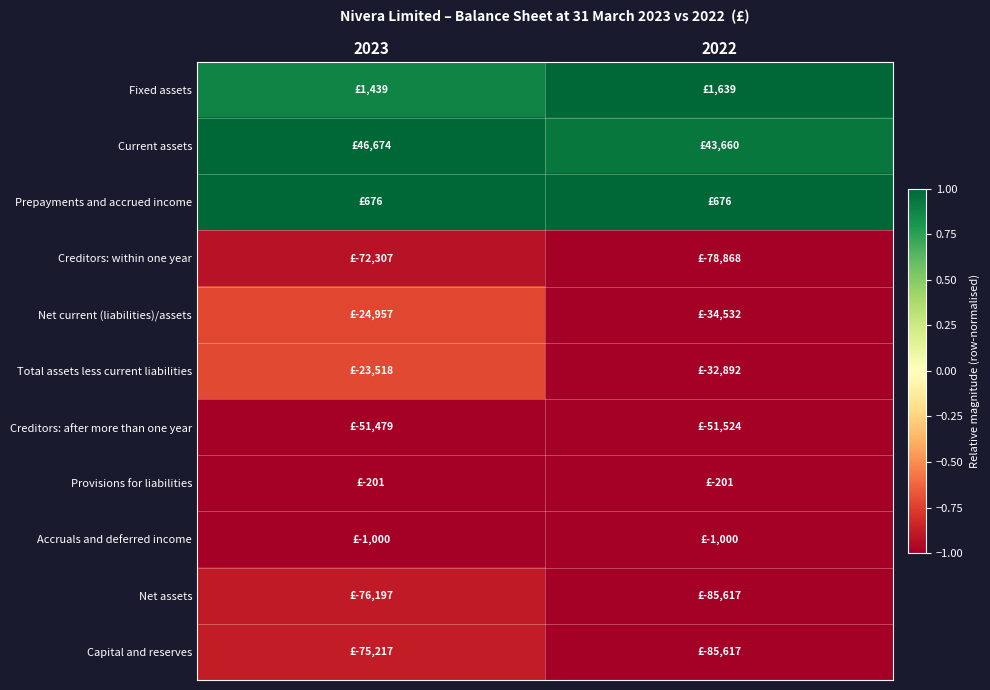

List the series in order of their peak value, lowest first.

Provisions for liabilities, Accruals and deferred income, Creditors: after more than one year, Creditors: within one year, Net assets, Capital and reserves, Net current (liabilities)/assets, Total assets less current liabilities, Fixed assets, Current assets, Prepayments and accrued income